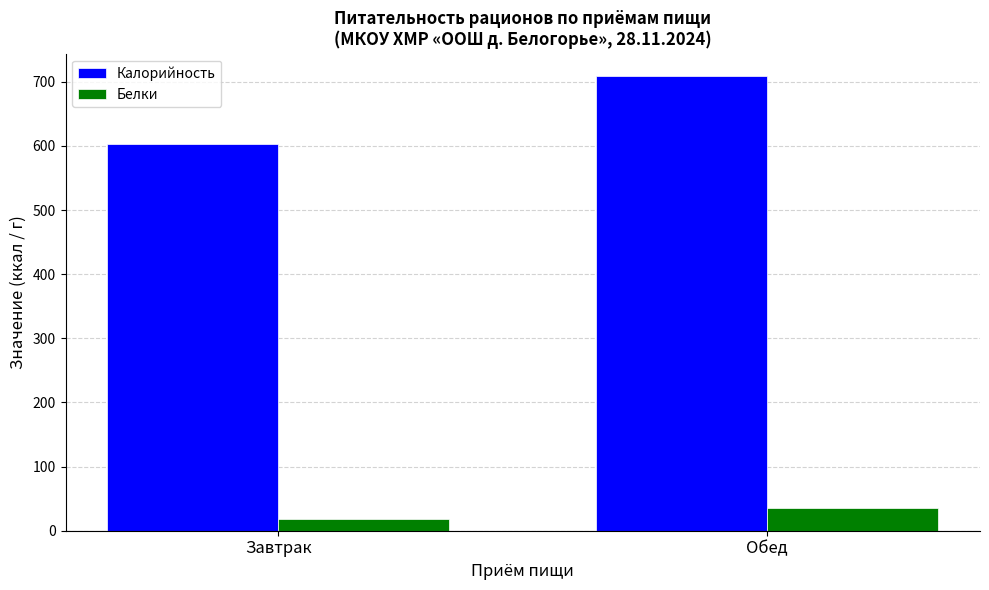

What is the label of the 2nd bar from the right?

Завтрак